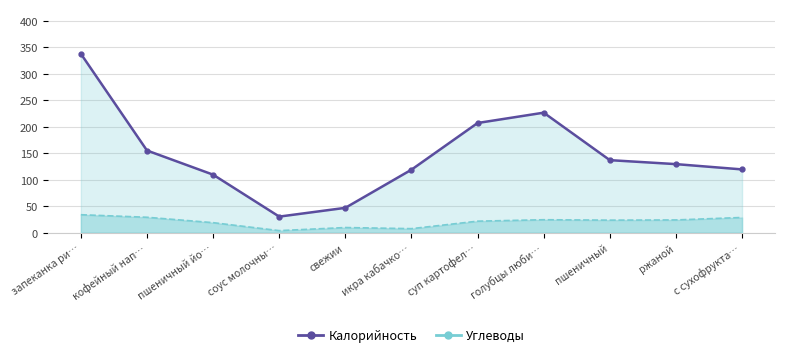

The value at пшеничный йо… is 109.6. True or false?

True